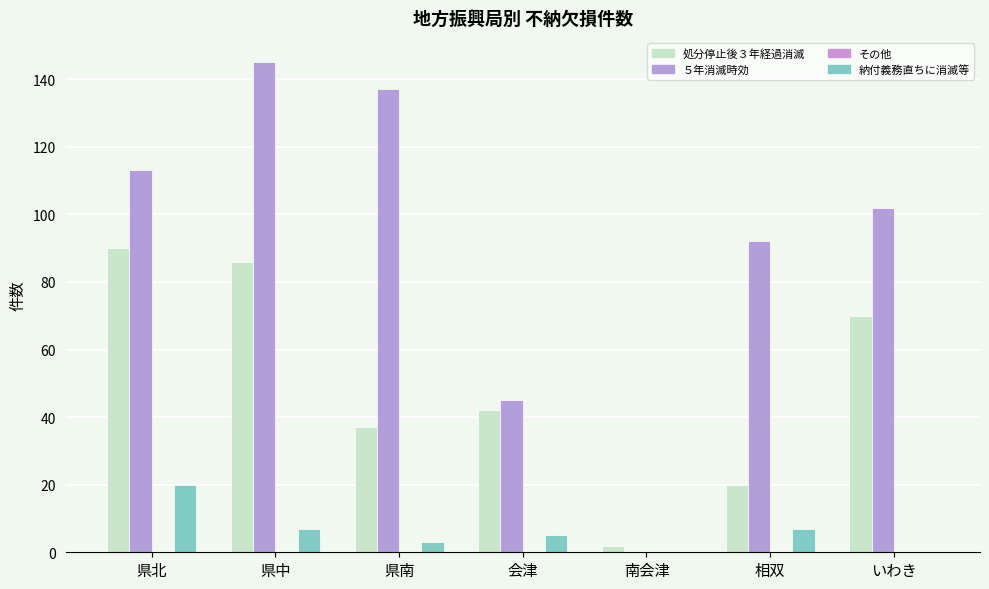

How many categories are shown in the chart?

7